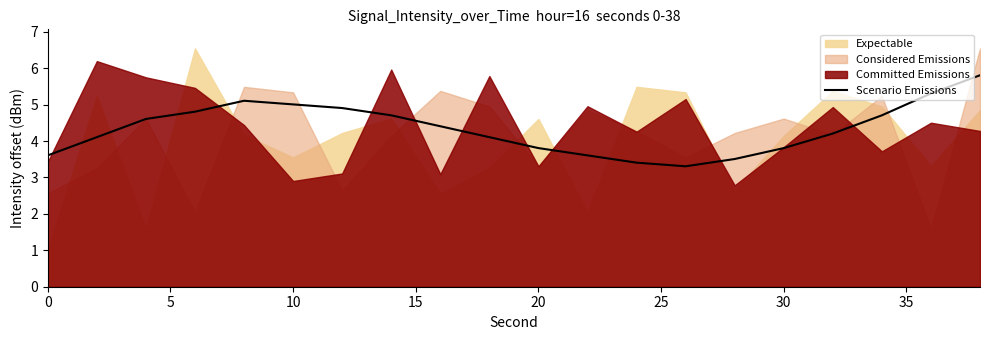

What is the difference between the maximum and second lowest values?

2.4